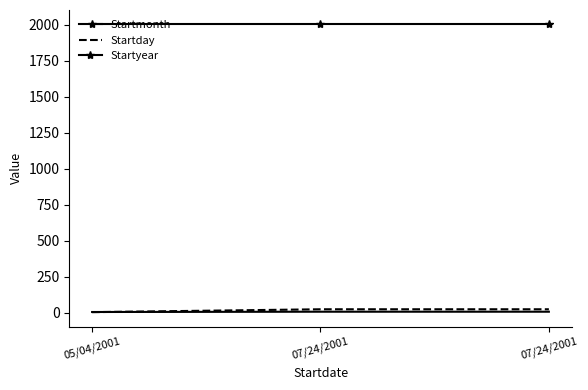

What are all the series names shown in the legend?

Startmonth, Startday, Startyear